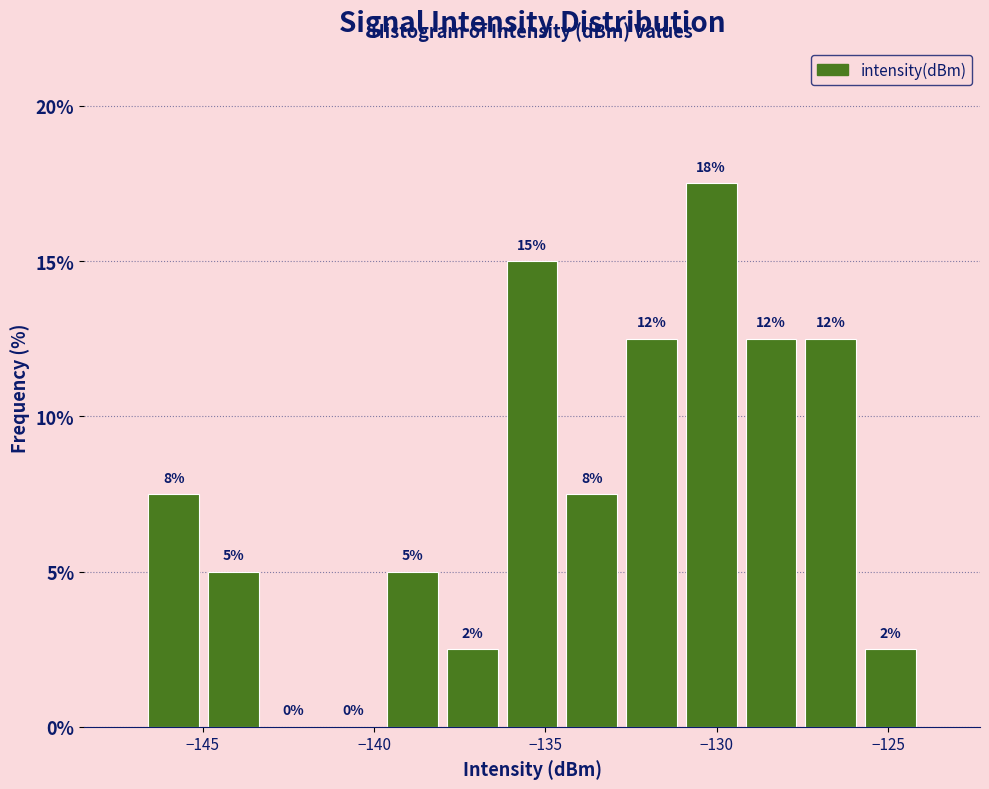

Read against the x-axis, roughly where is the centre of the tallest bar?

-130.0